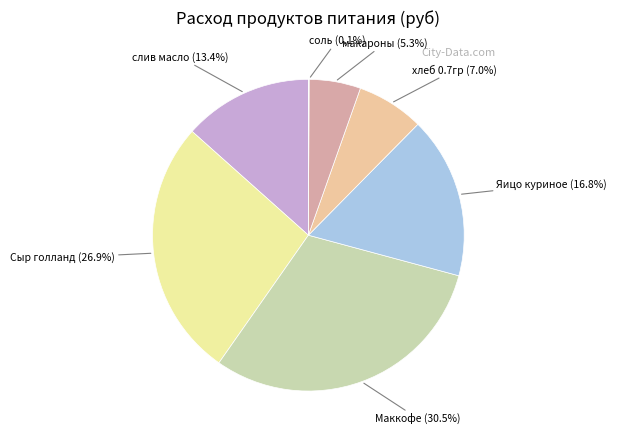

To the nearest percent, what is the difference between the Яицо куриное and хлеб 0.7гр slice percentages?

10%